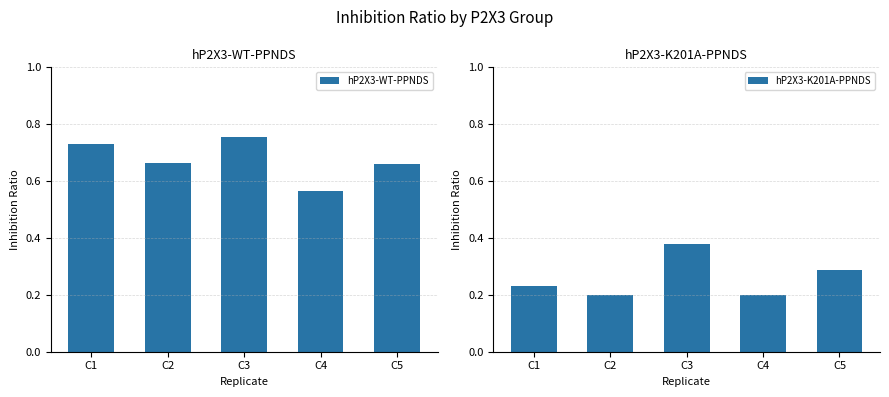

How many bars are there in total?

10